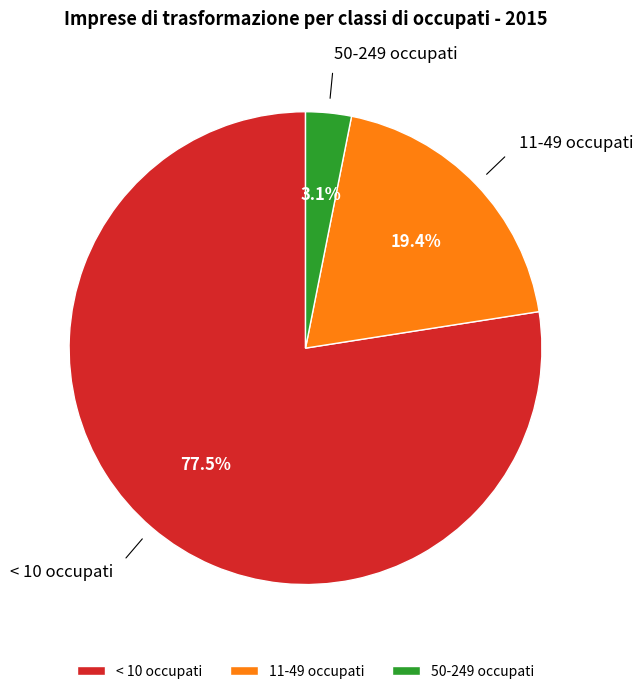

Between 11-49 occupati and < 10 occupati, which is larger?

< 10 occupati